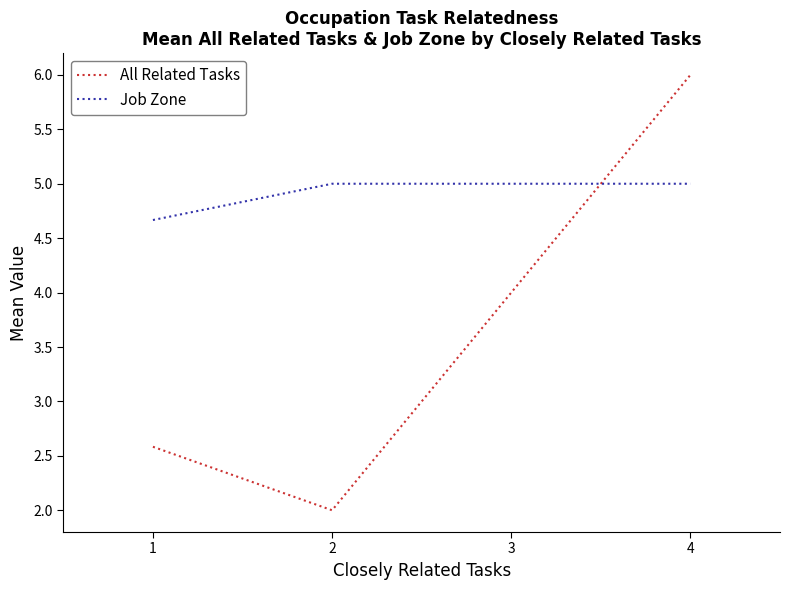

Count the number of data series in this chart.

2